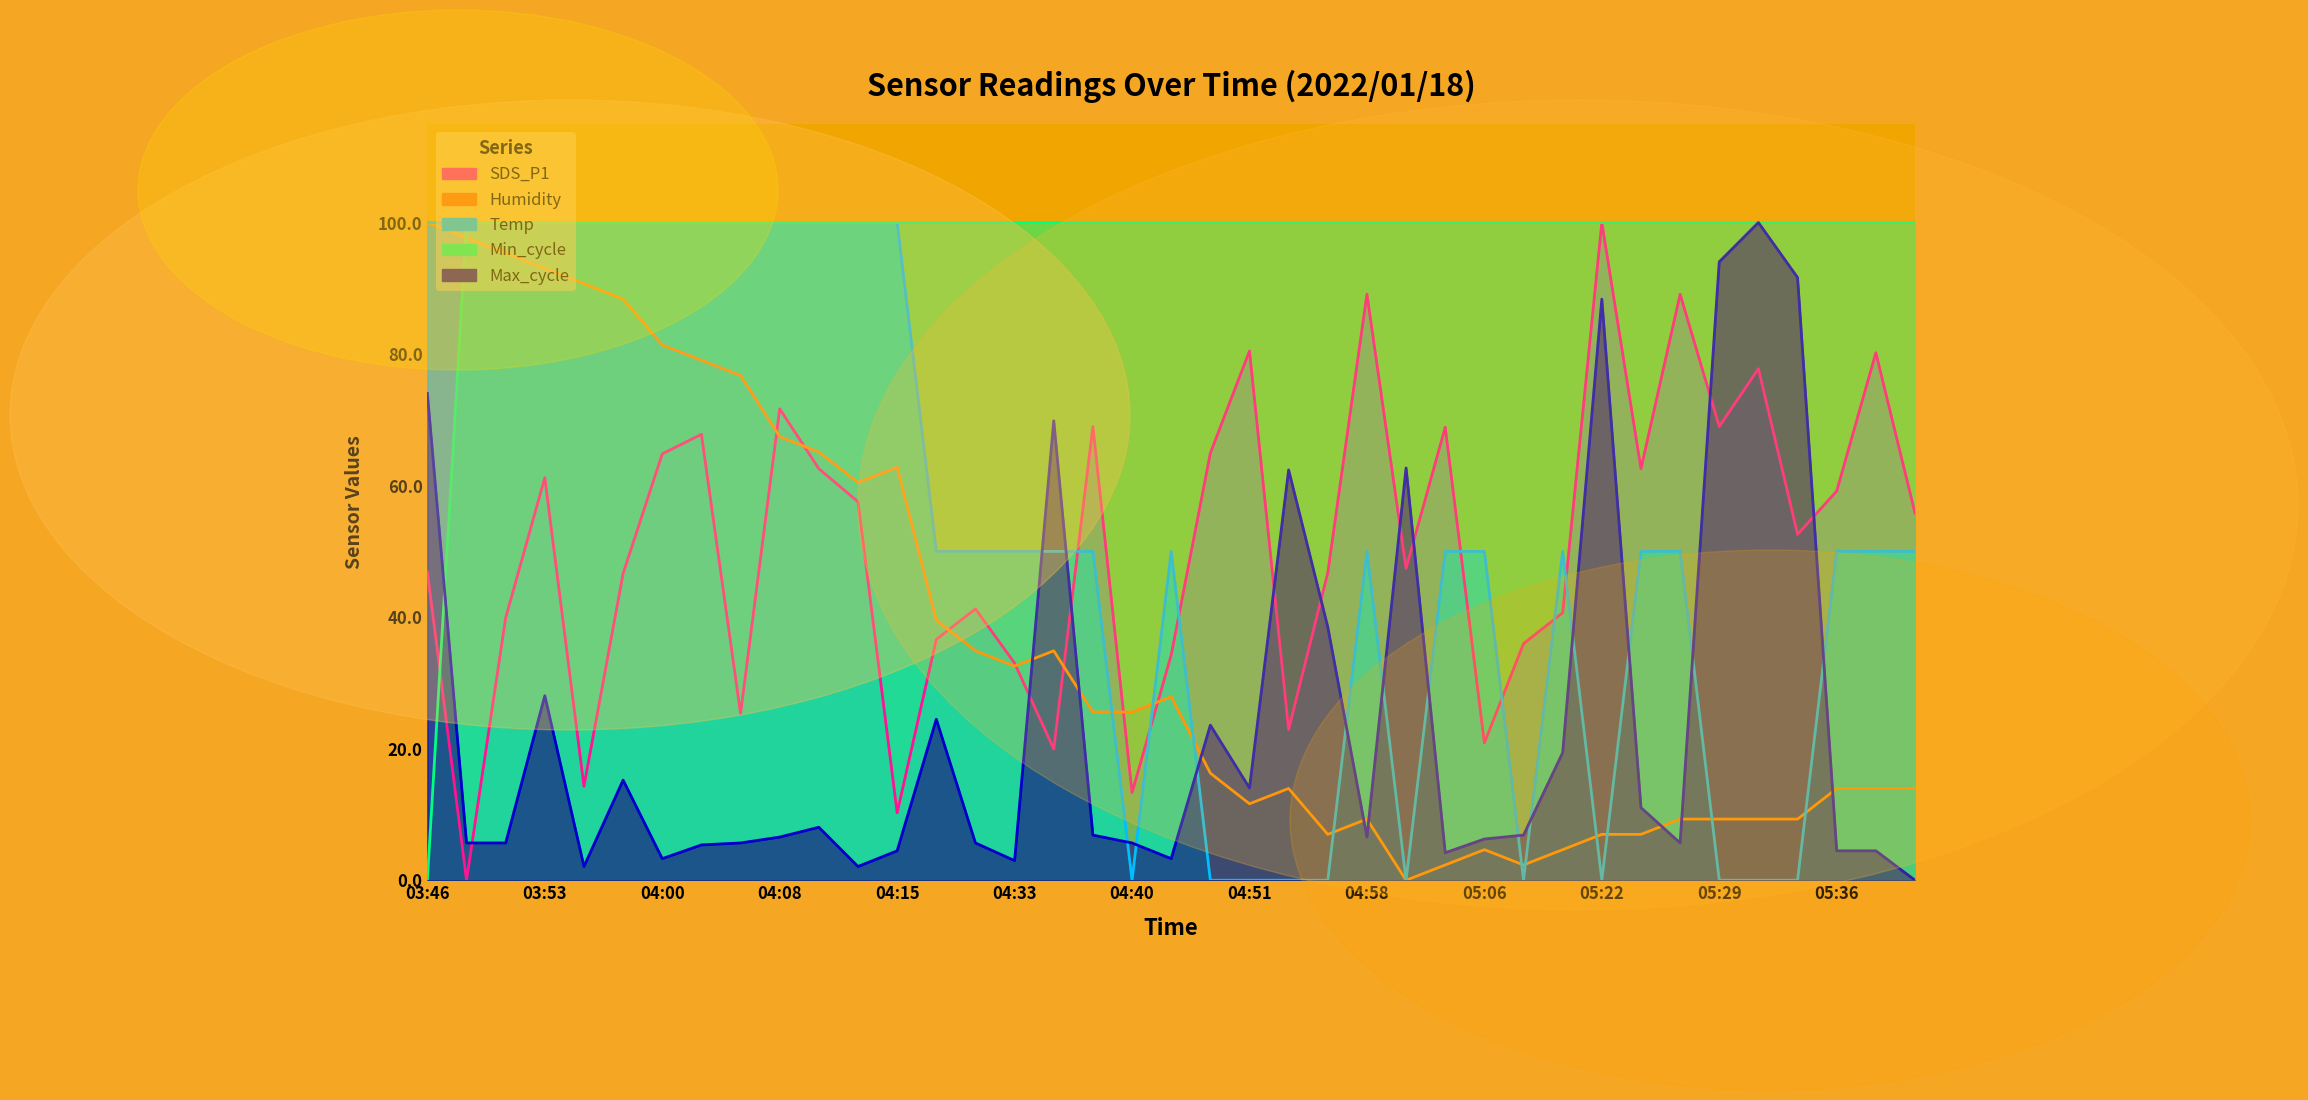

Is it true that Min_cycle equals 144.8 at 04:43?

False